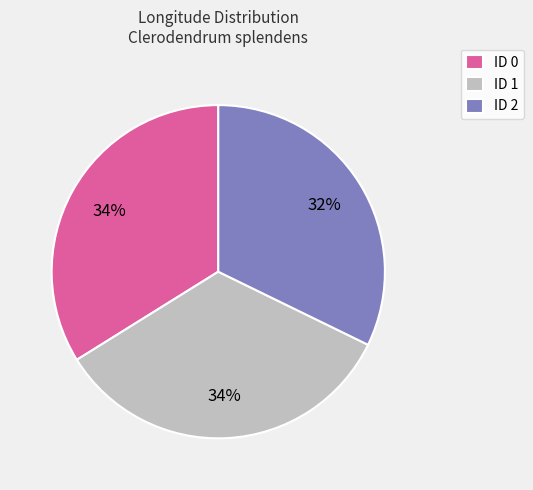

True or false: ID 1 accounts for 34% of the total.

True